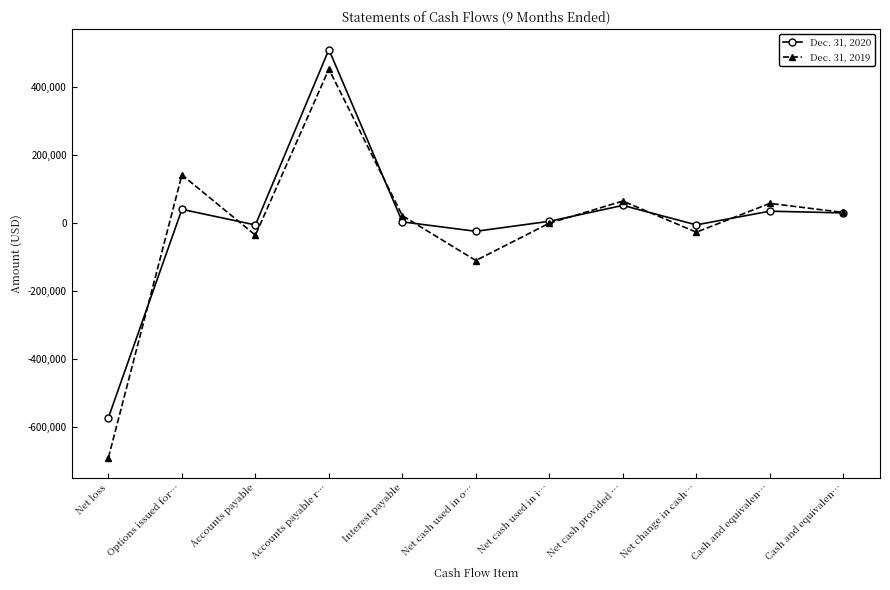

How many lines are shown in the chart?

2